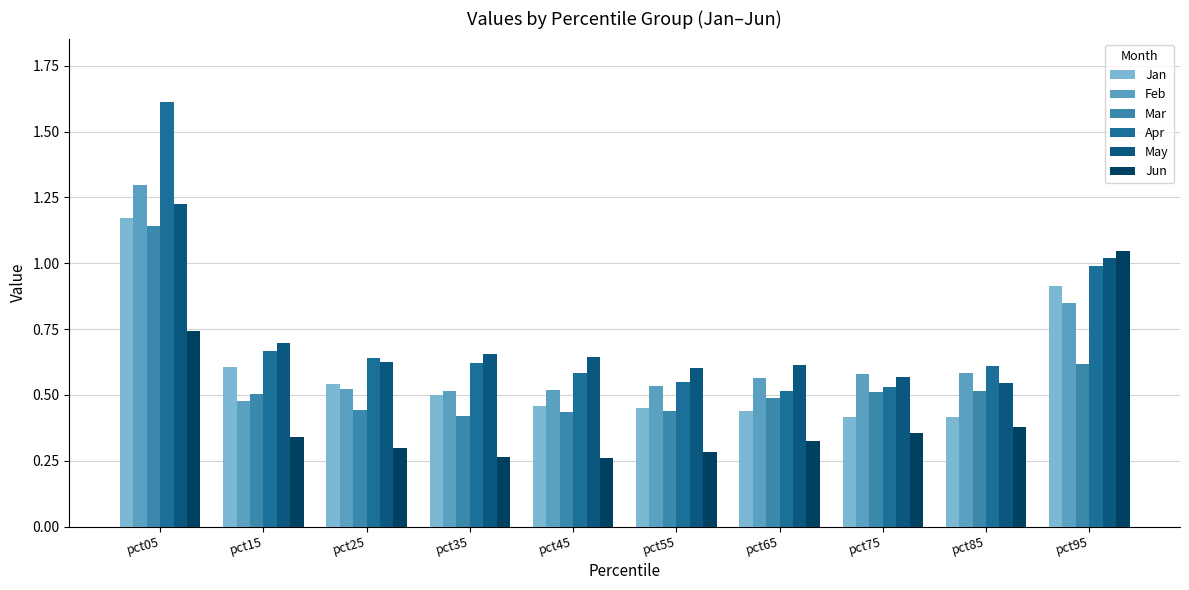

Between pct25 and pct85, which series saw the biggest shift?

Jan